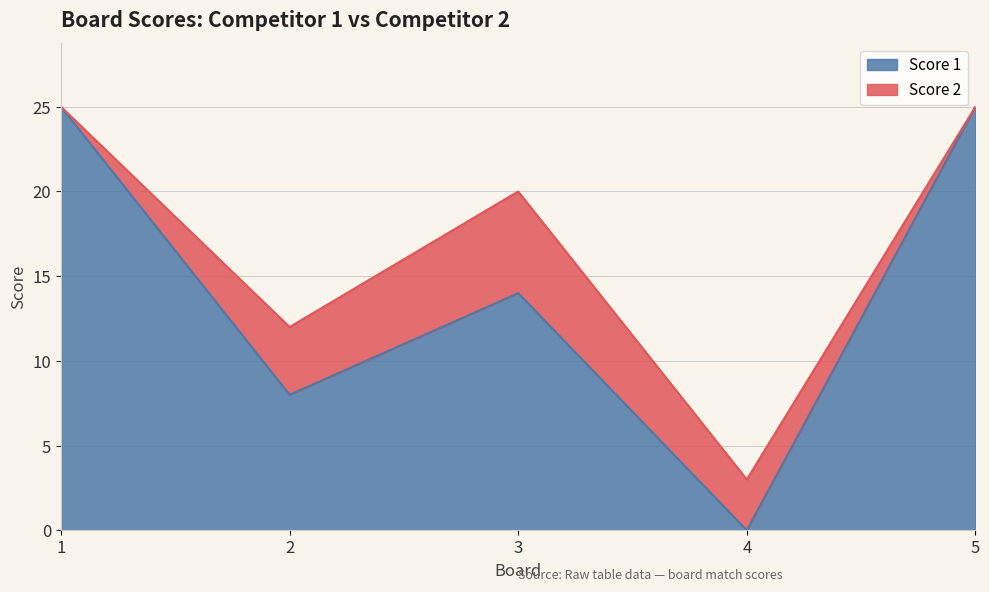

Which label corresponds to the smallest value in the chart?

4